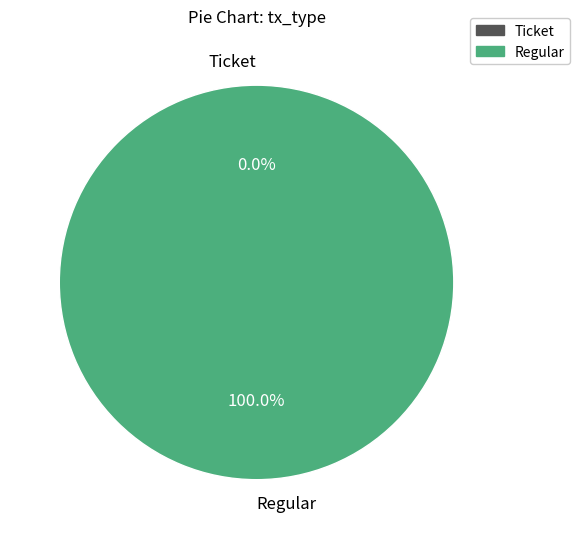

Is there any slice that represents more than half of the pie?

Yes